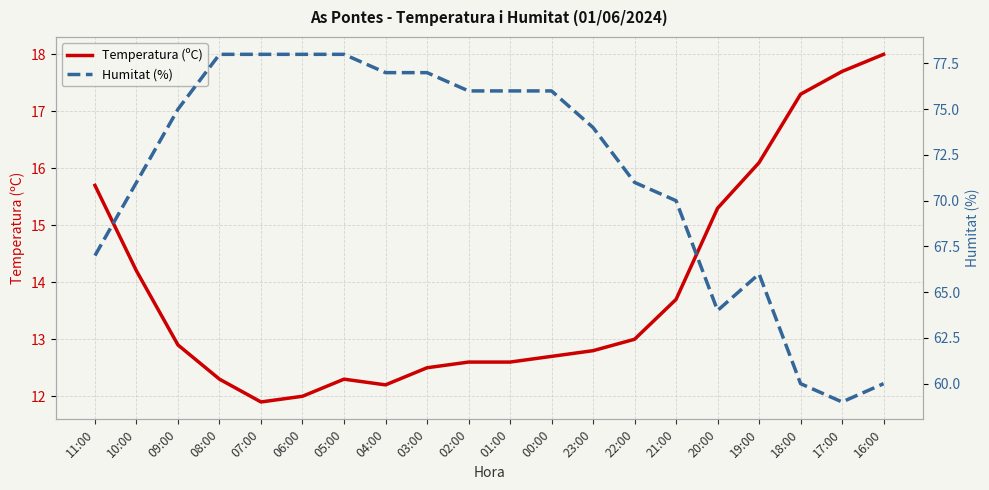

What position from the right is 09:00?

18